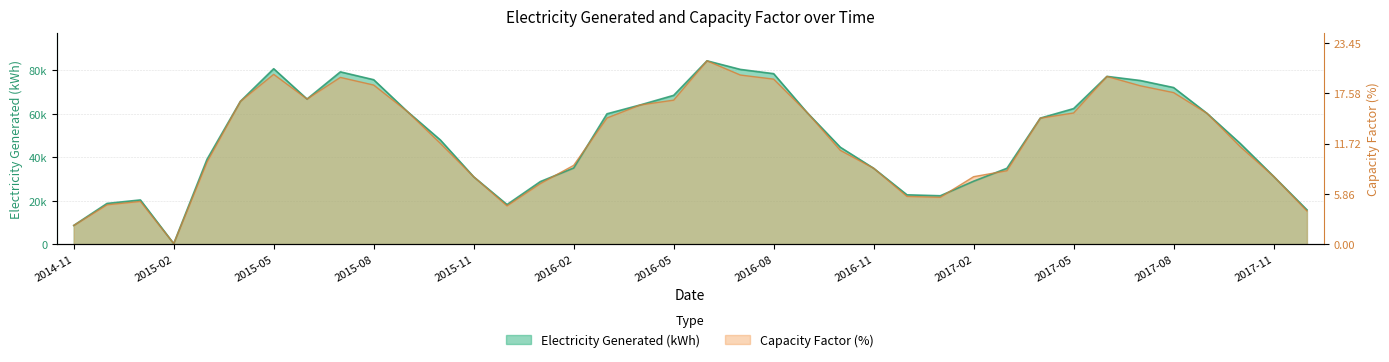

In Capacity Factor (%), how many points are higher than both neighbors (excluding endpoints)?

5